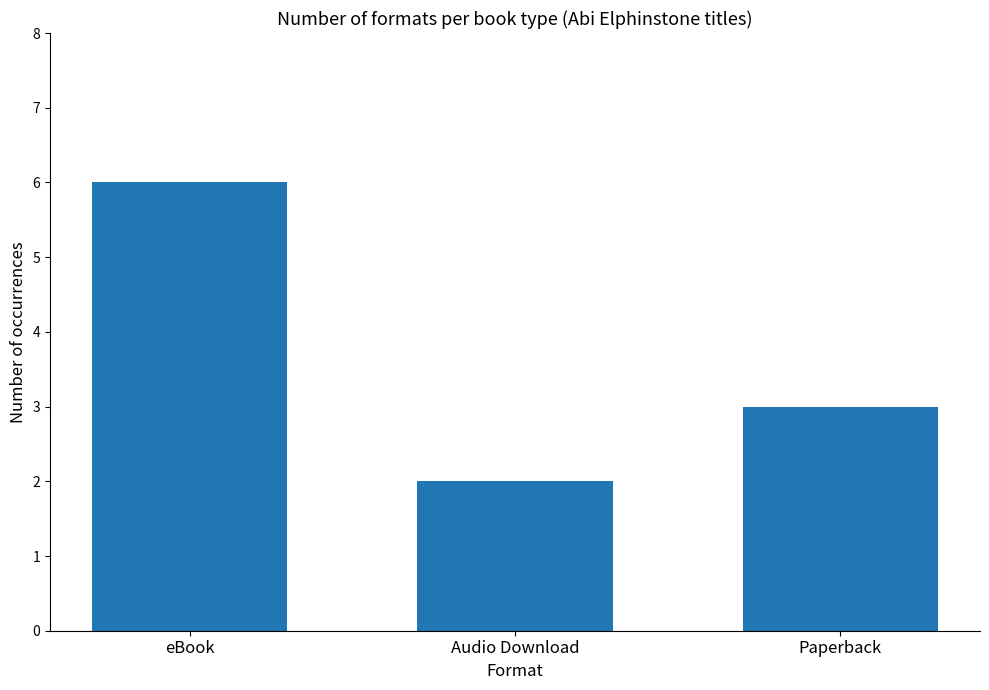

How many values are between 2 and 6?

3